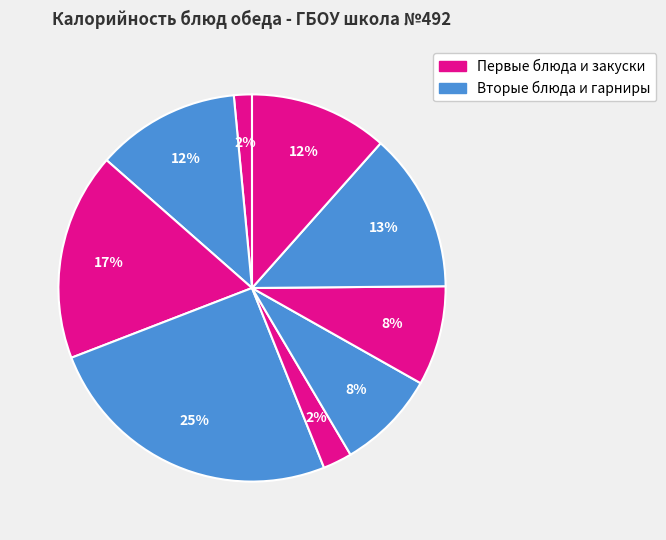

How many slices are in this pie chart?

9